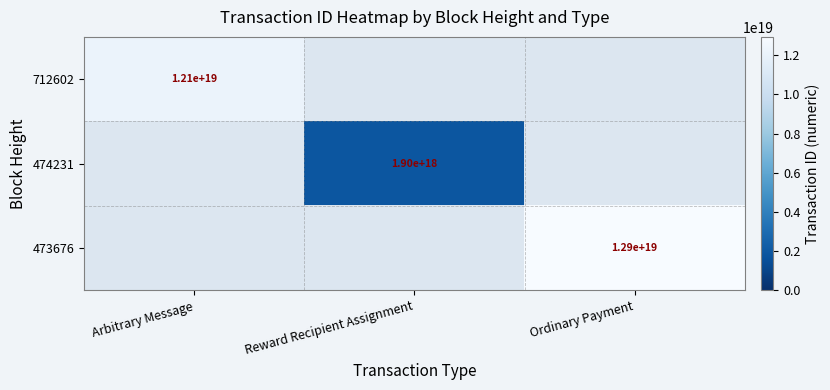

Is the value of 712602 at Arbitrary Message greater than the value of 473676 at Ordinary Payment?

No